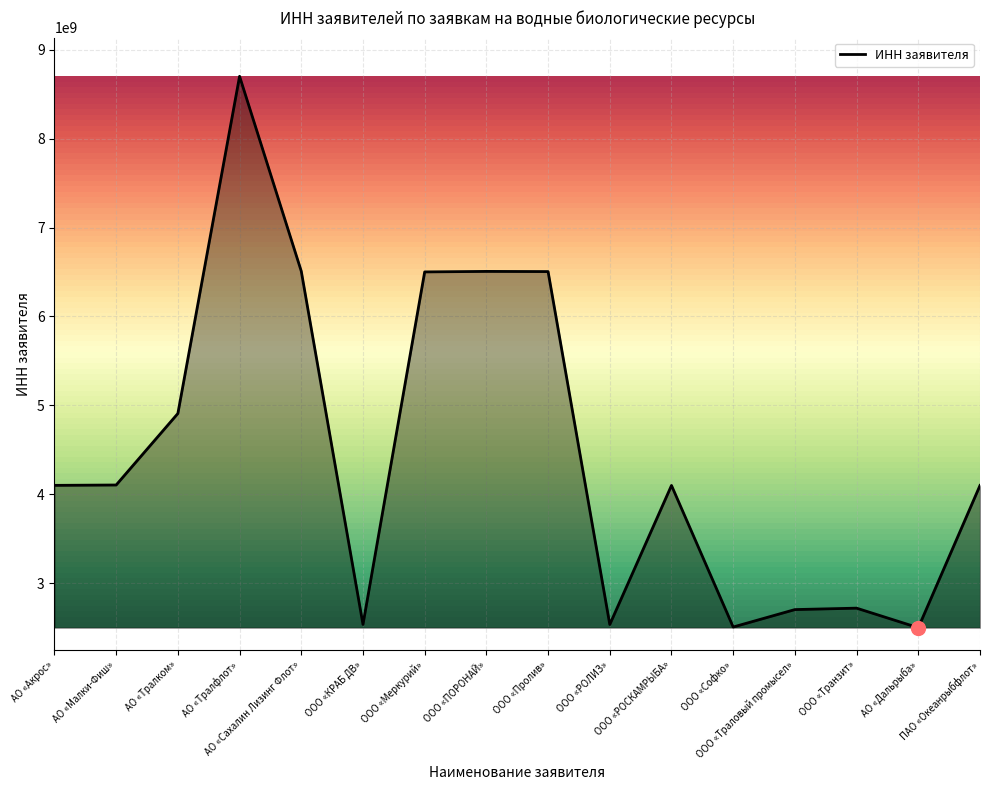

Between ООО «Софко» and ООО «Меркурий», which is larger?

ООО «Меркурий»